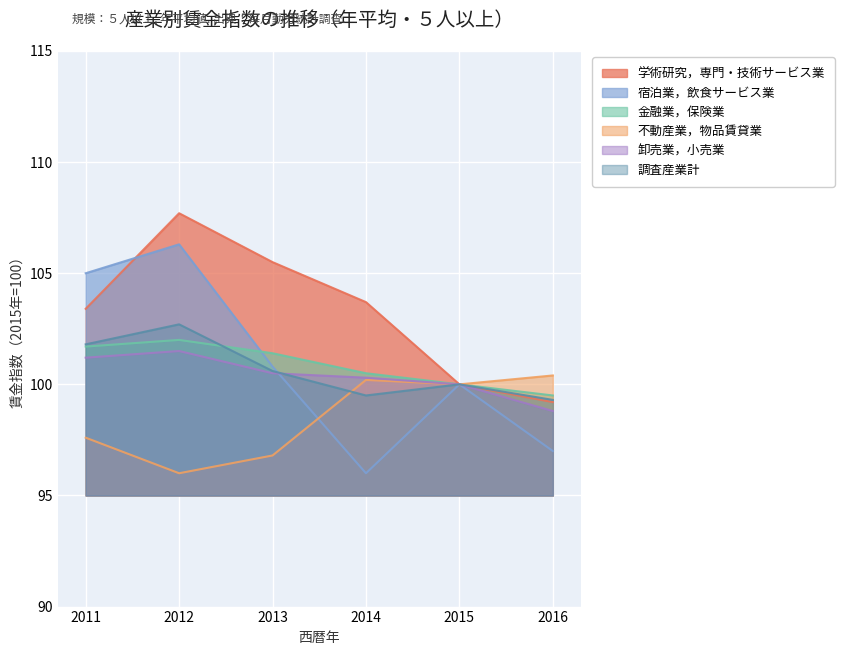

Which series has the widest spread of values?

宿泊業，飲食サービス業